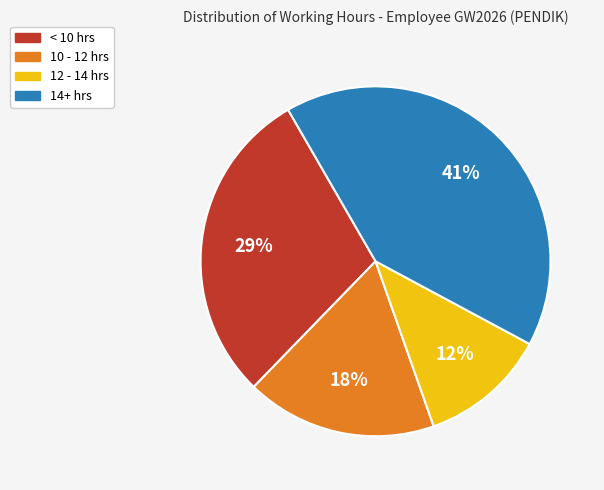

To the nearest percent, what is the average slice percentage?

25%